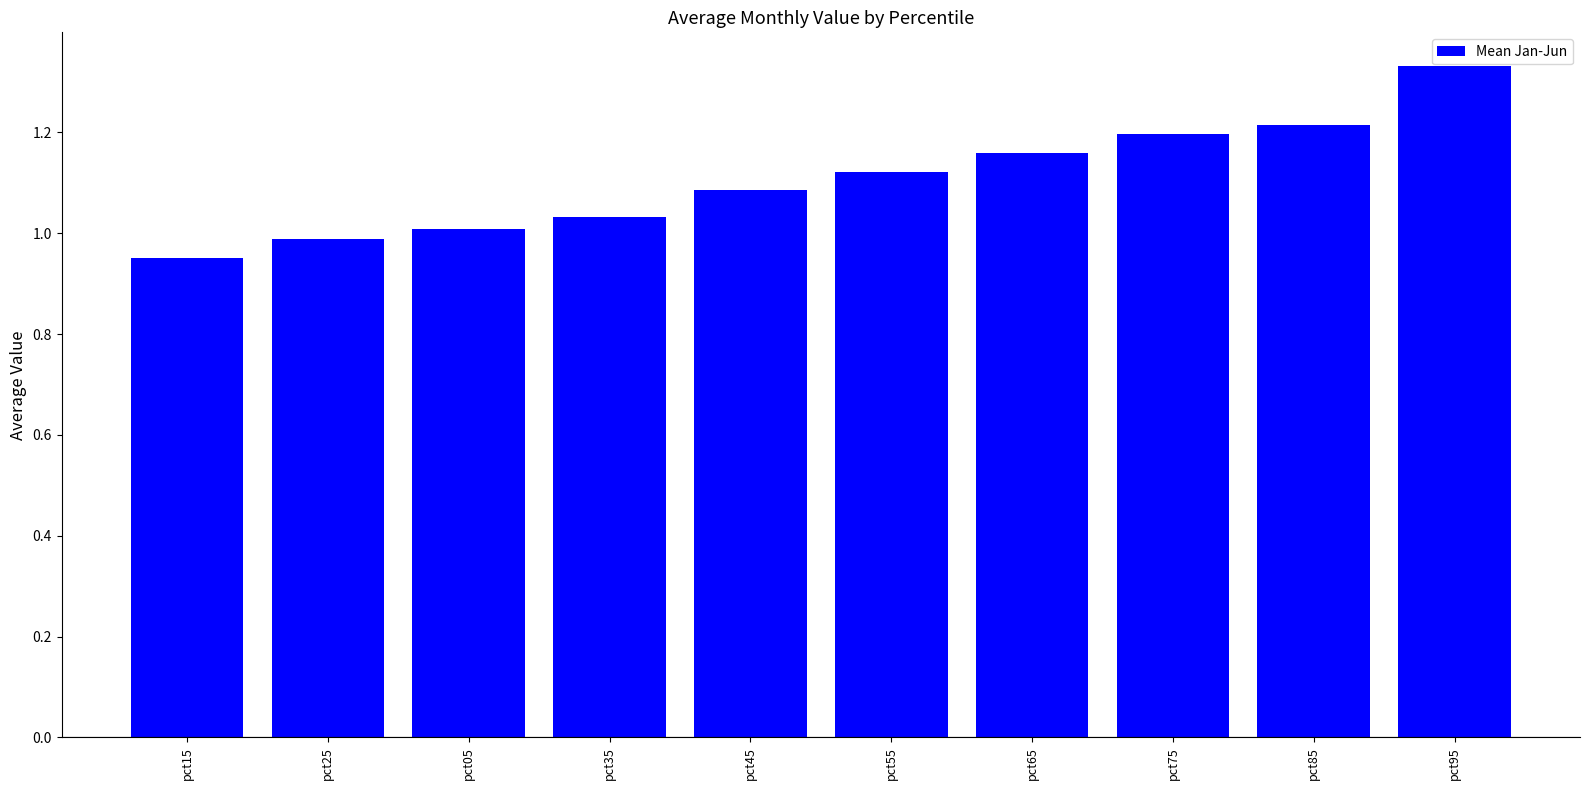

What is the label of the 7th bar from the left?

pct65